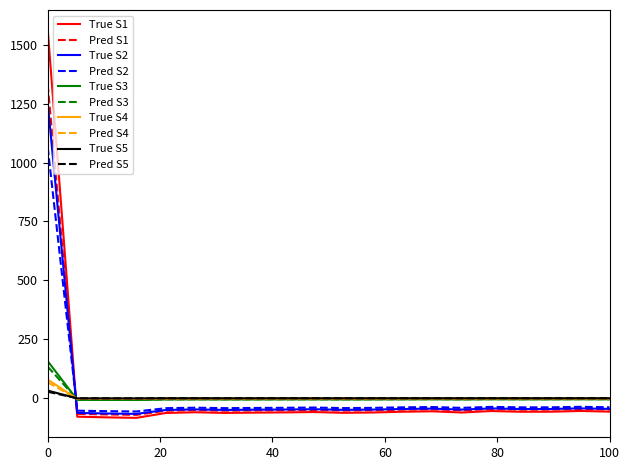

What is the greatest value displayed?

1566.2